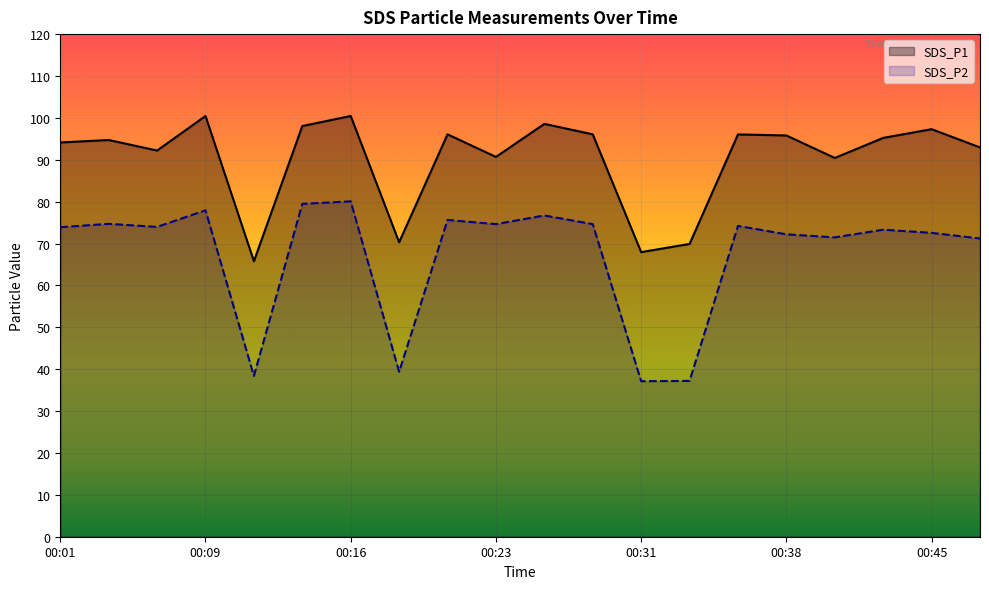

Rank the series by their maximum value, from highest to lowest.

SDS_P1, SDS_P2